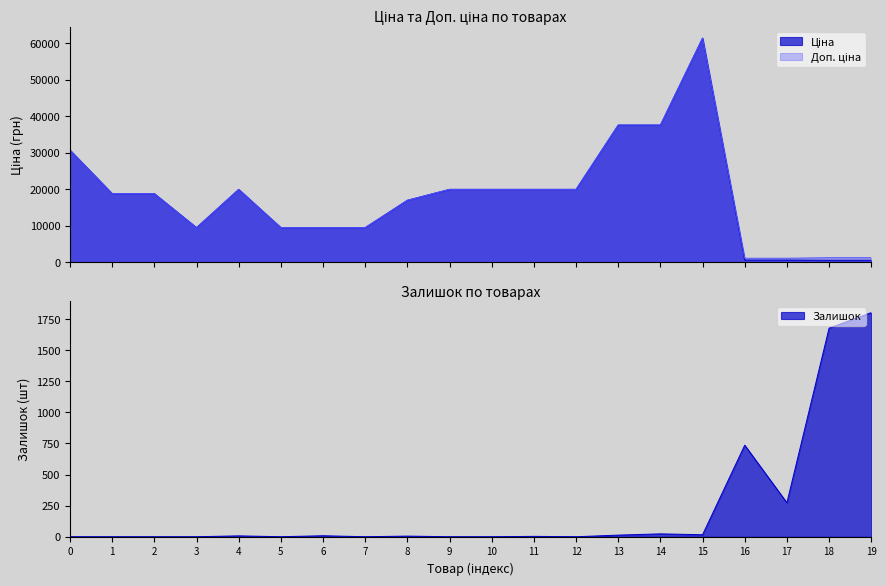

How many distinct data groups are displayed?

3